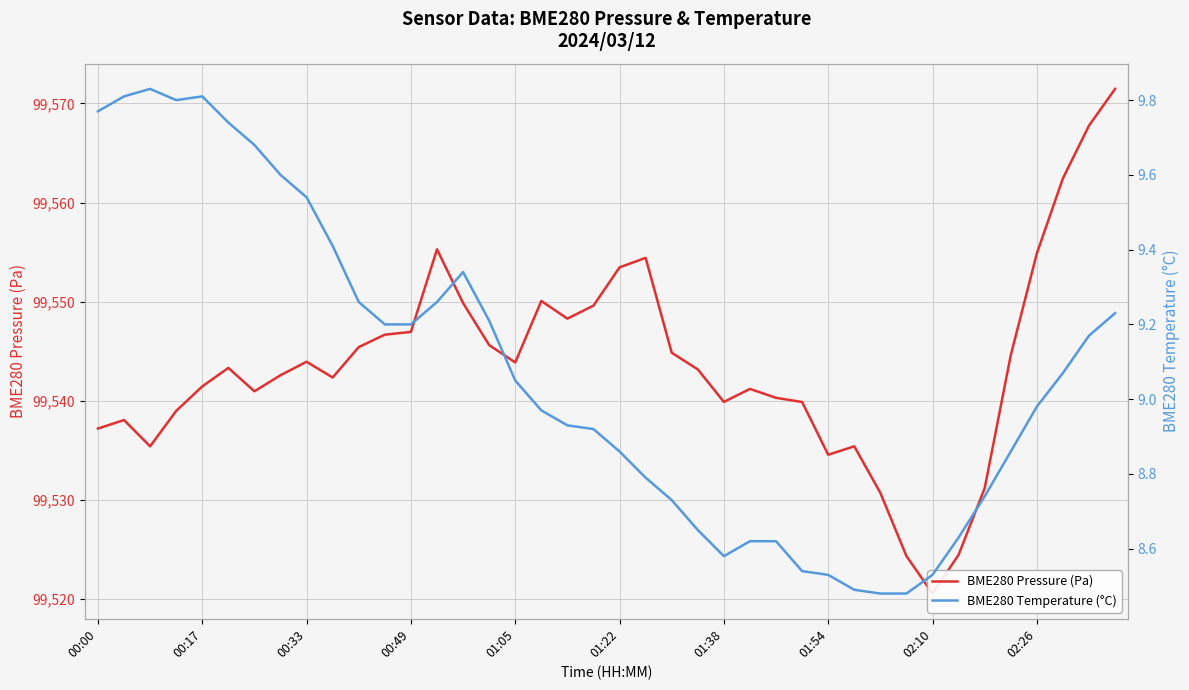

What is the value of the BME280 Pressure (Pa) point at the 21st from the left?

99553.5